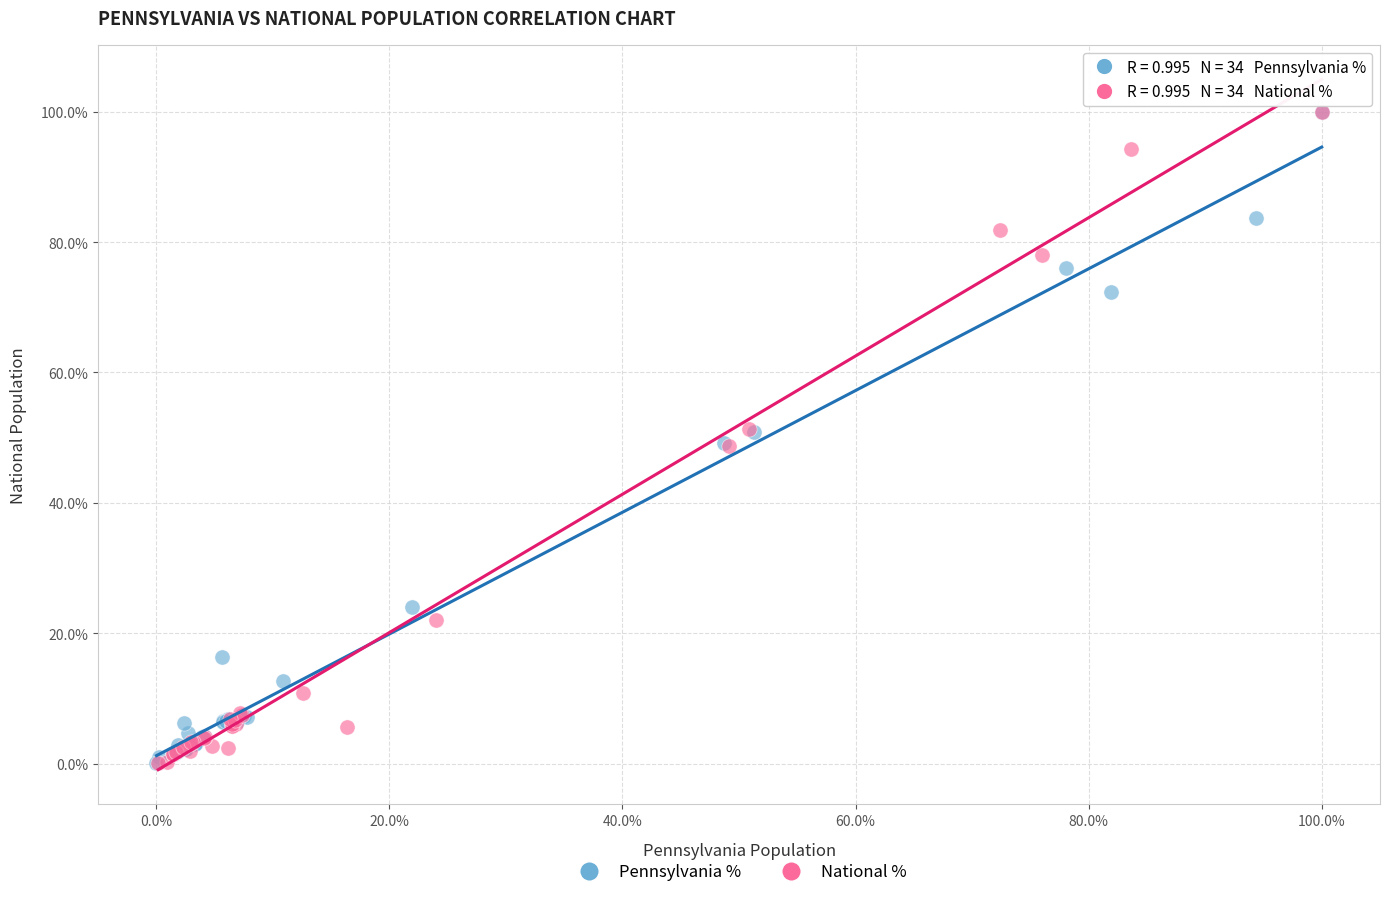

What are all the series names shown in the legend?

Pennsylvania %, National %